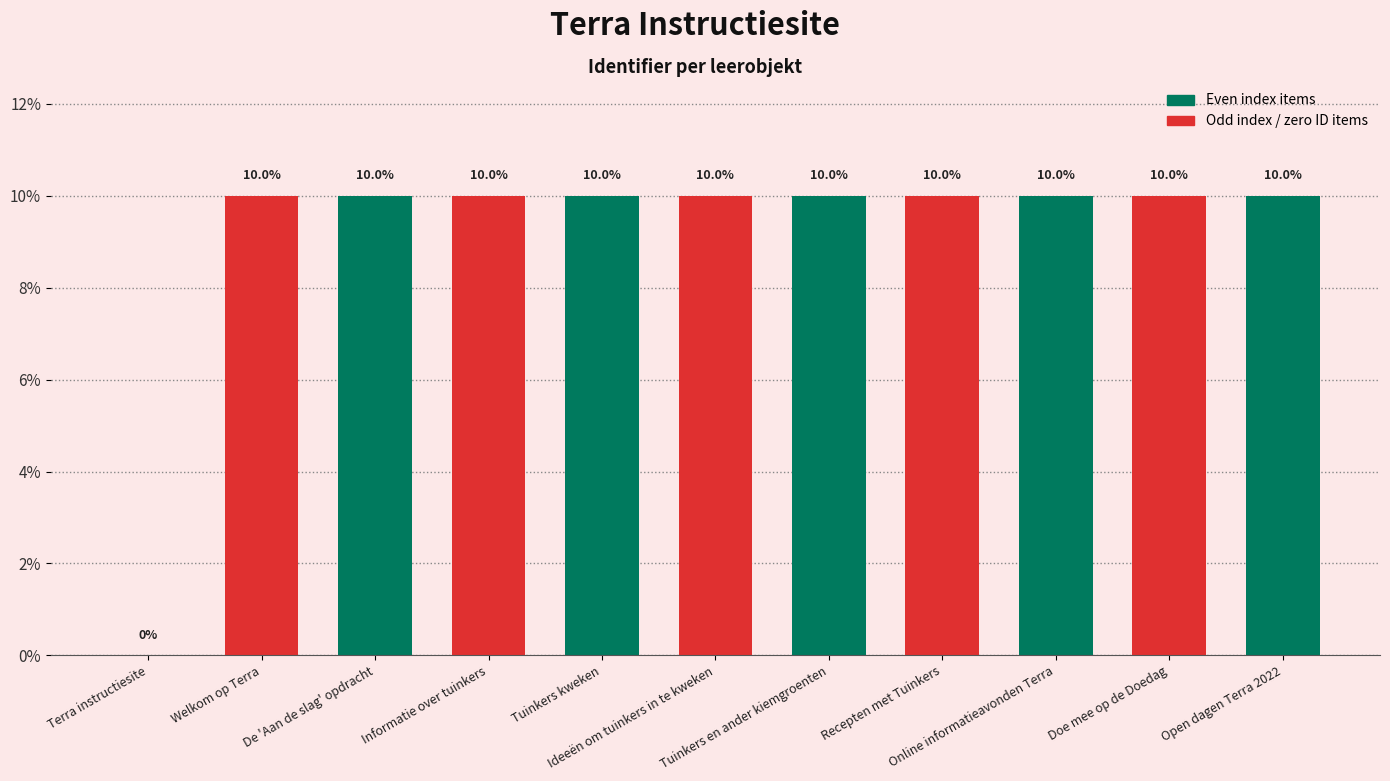

What is the maximum value shown in the chart?

10.0